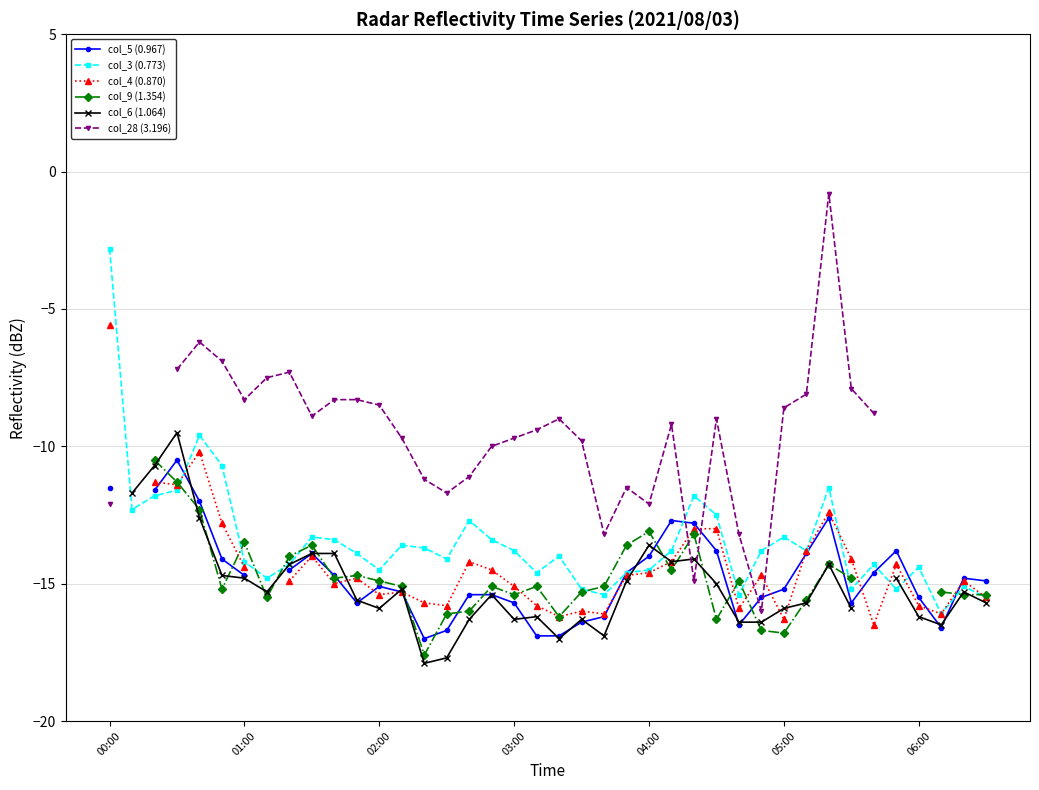

How many intersections are there between col_9 (1.354) and col_6 (1.064)?

16